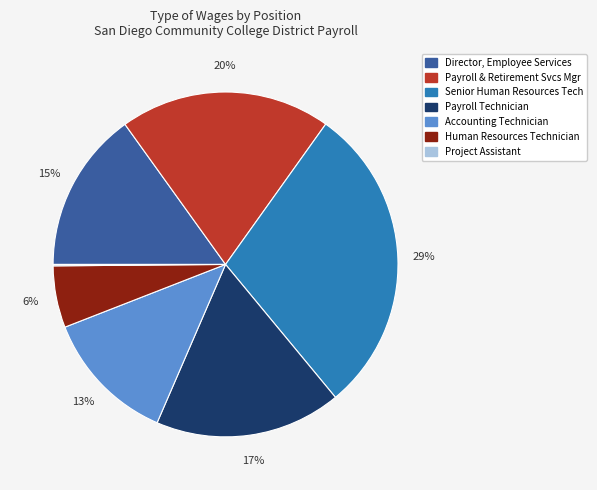

Approximately how many times larger is the value at Human Resources Technician compared to Senior Human Resources Tech?

0.2